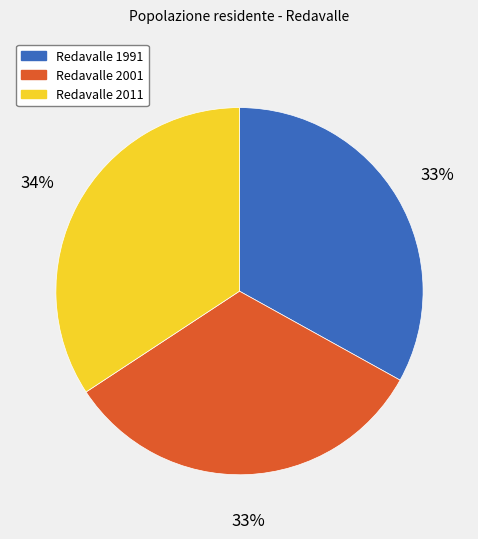

What percentage is the Redavalle 2011 slice, to the nearest percent?

34%